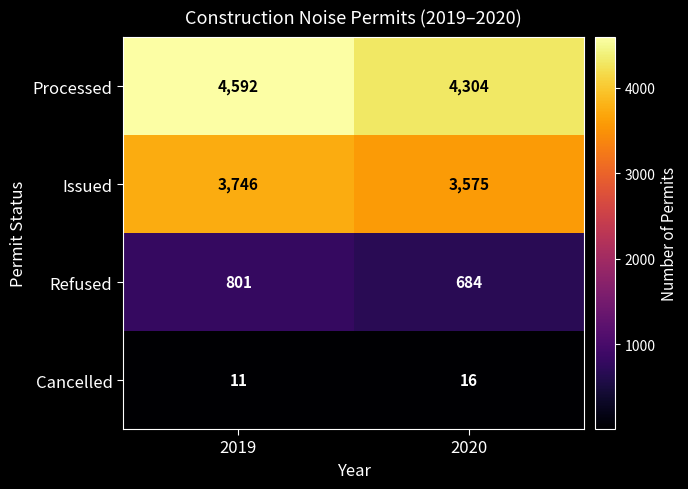

What is the minimum value for Refused?

684